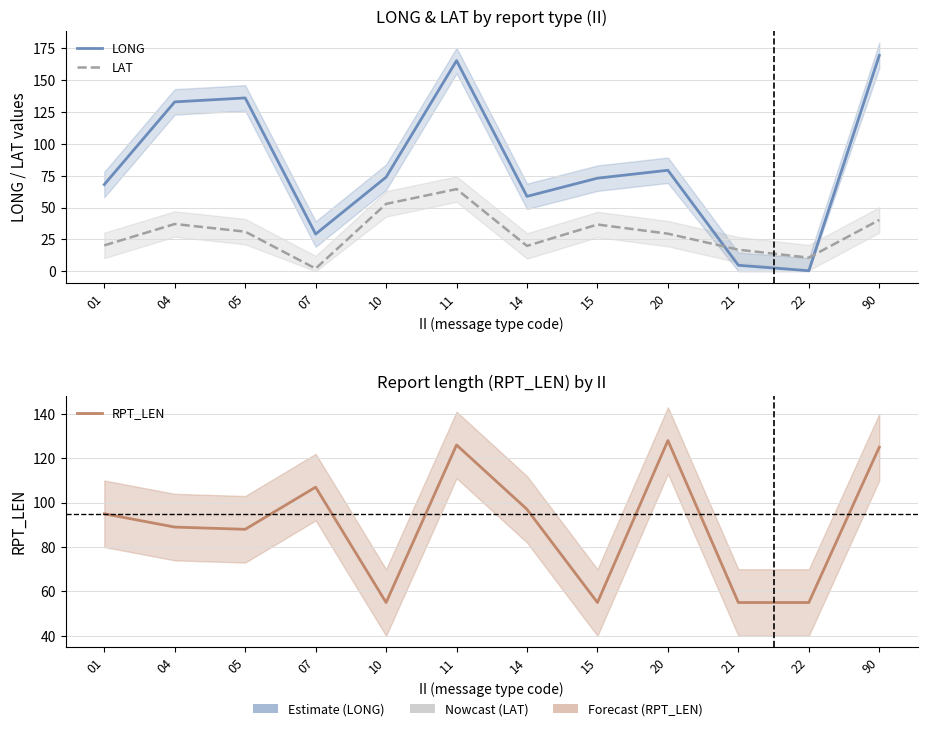

List the labels in order of RPT_LEN value, smallest first.

10, 15, 21, 22, 05, 04, 01, 14, 07, 90, 11, 20